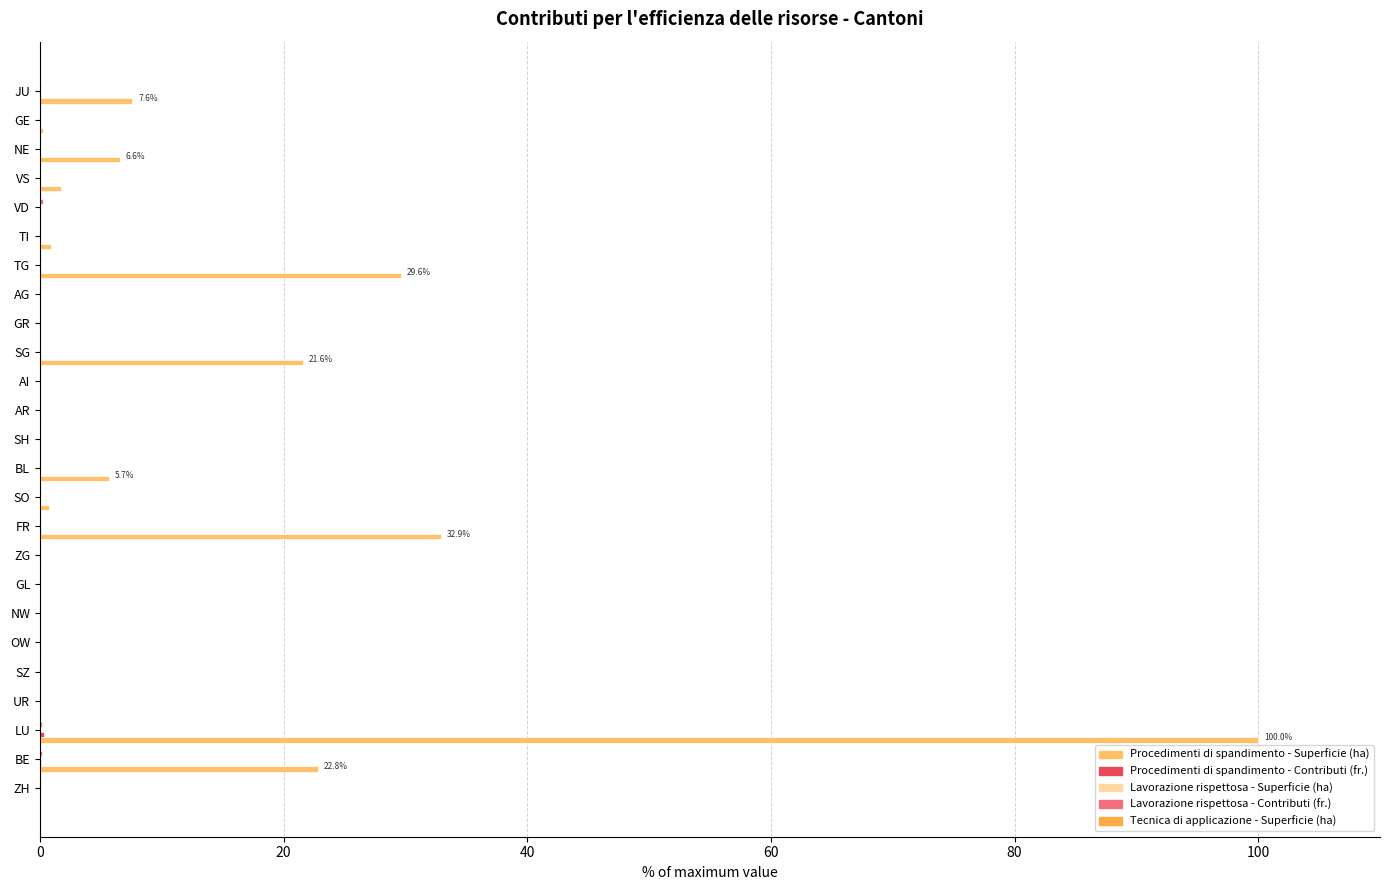

What is the greatest value displayed?

100.0